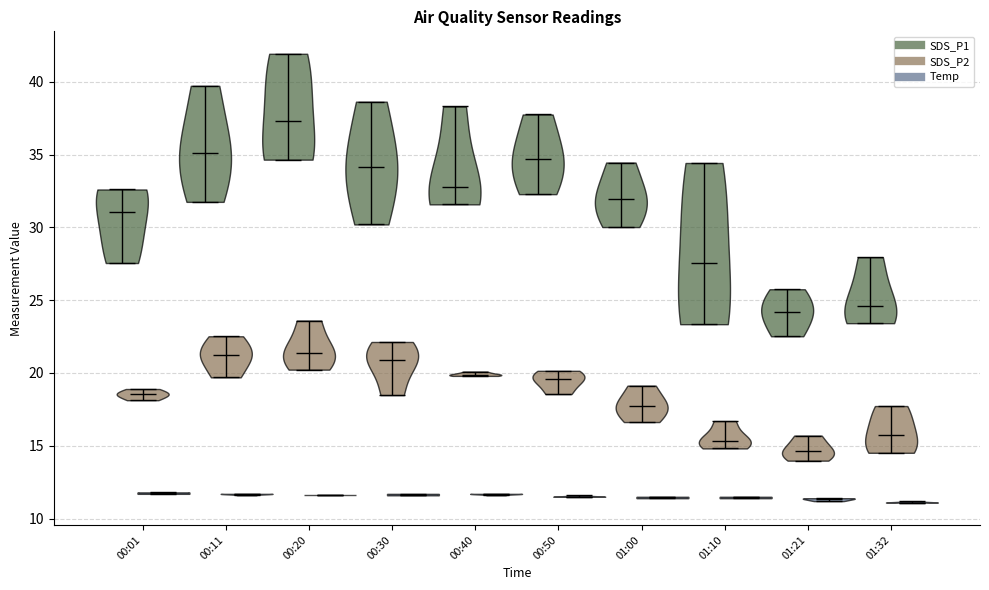

What are all the series names shown in the legend?

SDS_P1, SDS_P2, Temp